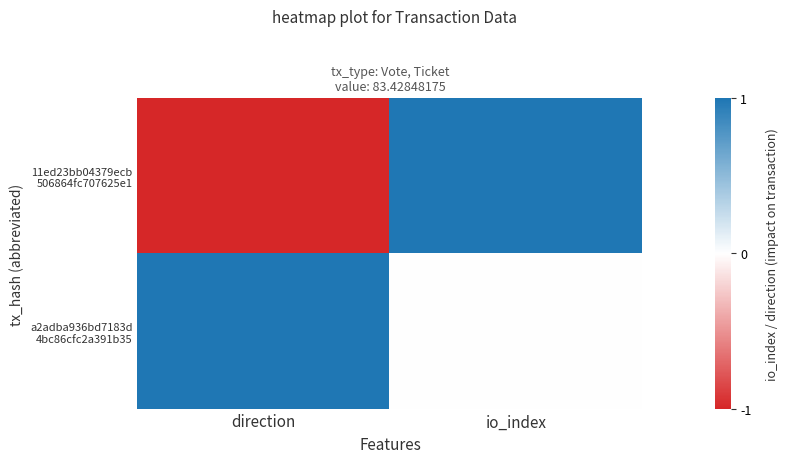

What is the maximum value shown in the chart?

1